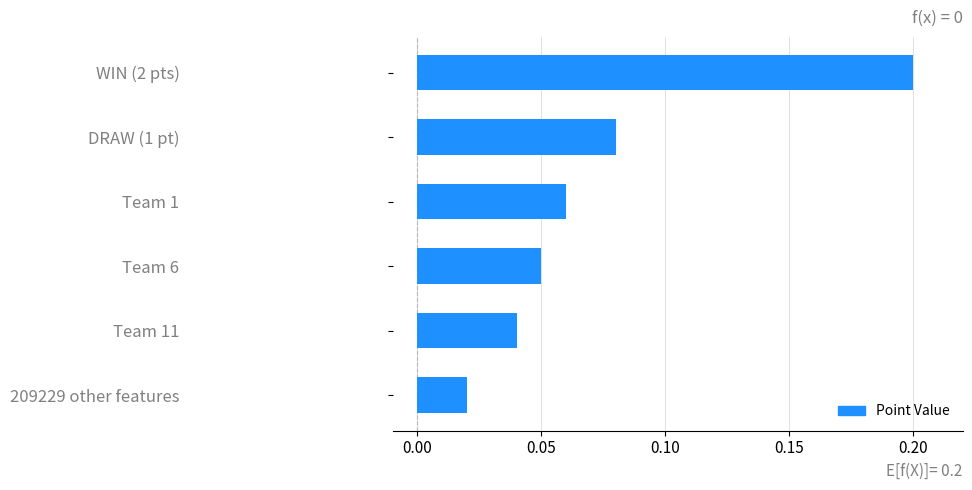

What is the sum of all values?

0.5